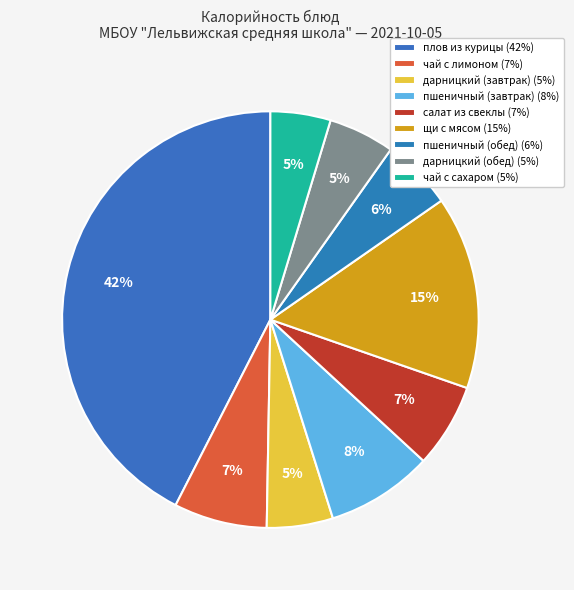

To the nearest percent, what is the difference between the щи с мясом and плов из курицы slice percentages?

27%